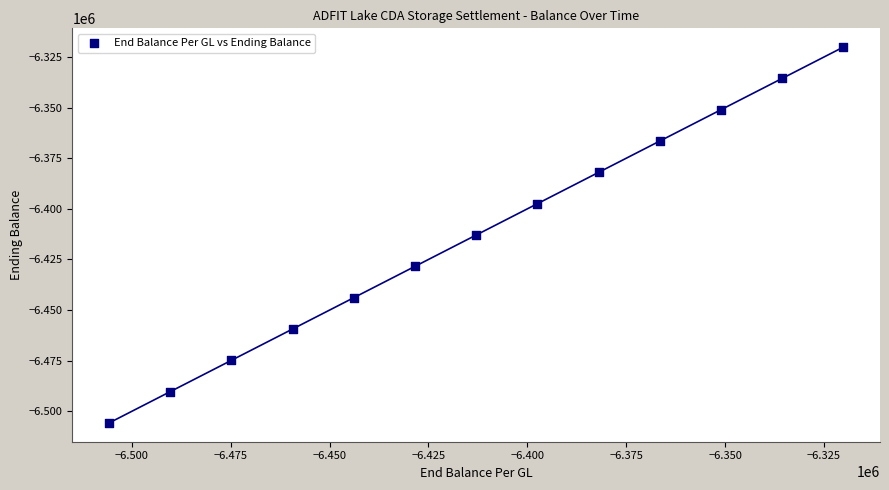

What is the range of X values (max minus min)?

185658.0